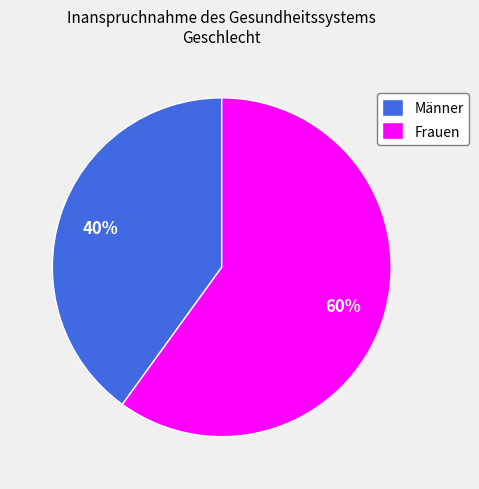

Which slice is the largest?

Frauen